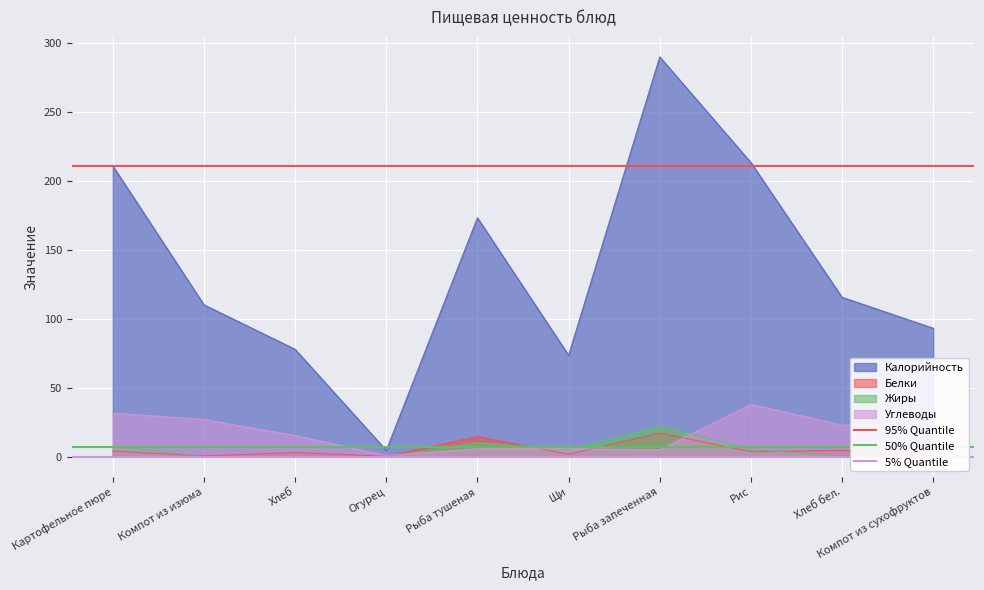

At which category does the chart reach its minimum across all series?

Картофельное пюре